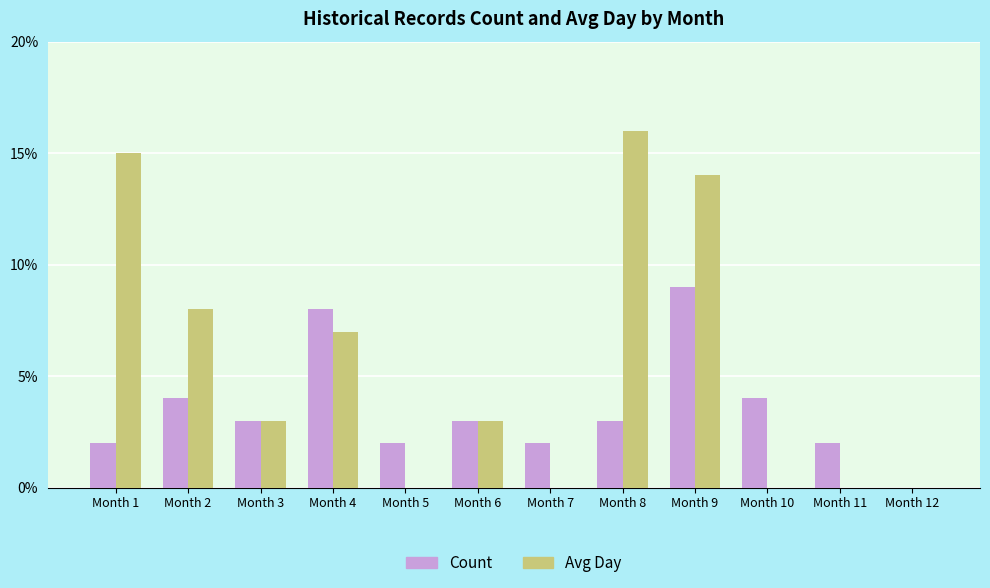

True or false: Avg Day has a value of 7 at Month 4.

True